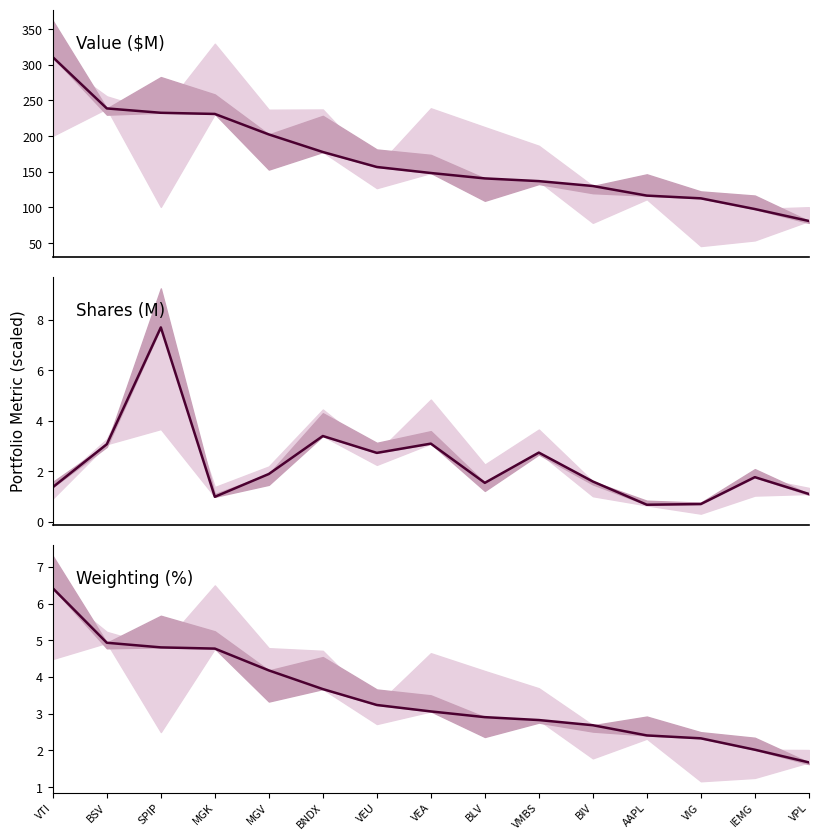

What is the difference between the maximum and minimum values in the Weighting (%) series?

4.7